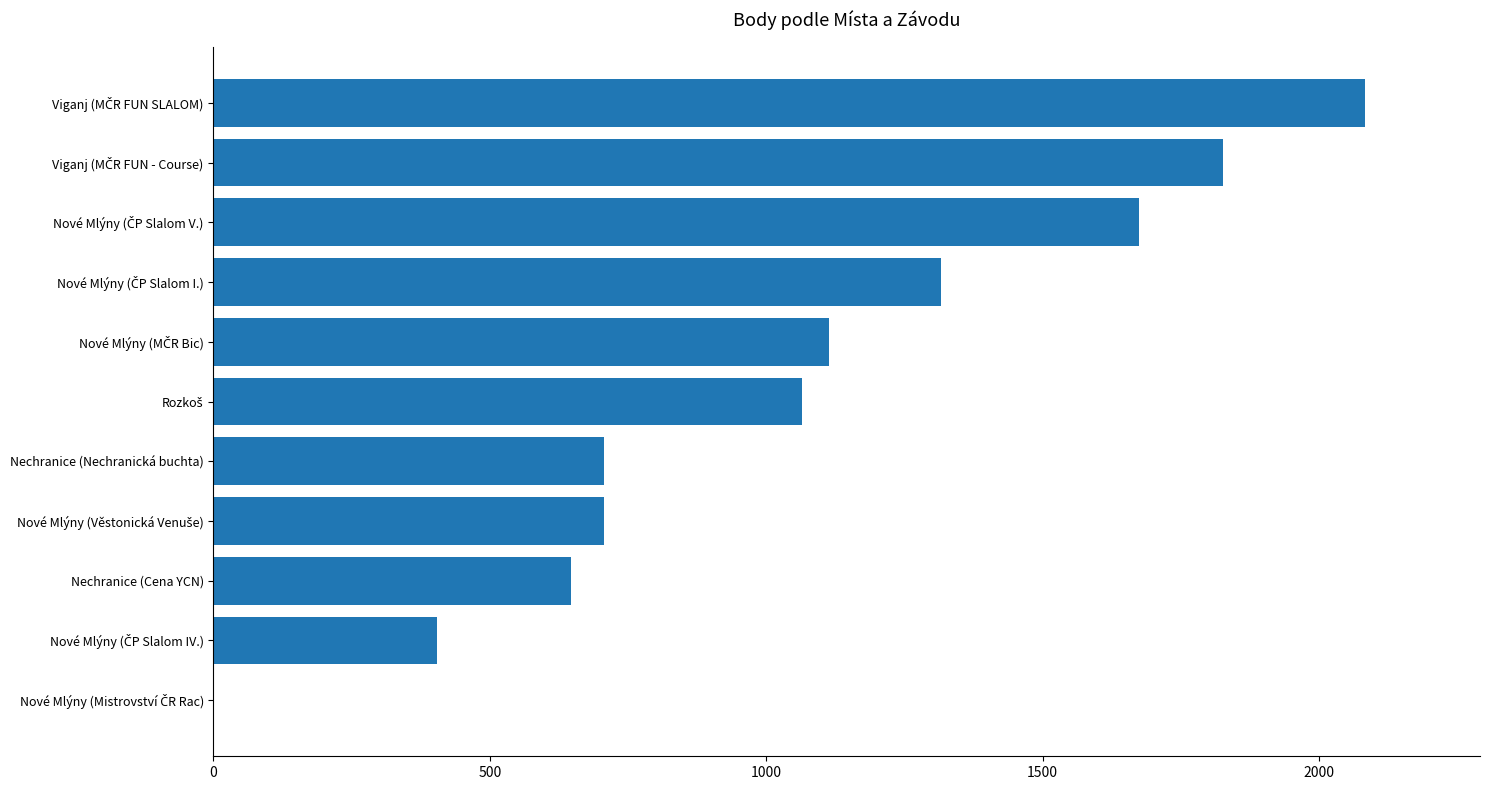

True or false: the data shows 217 at Nechranice (Nechranická buchta).

False